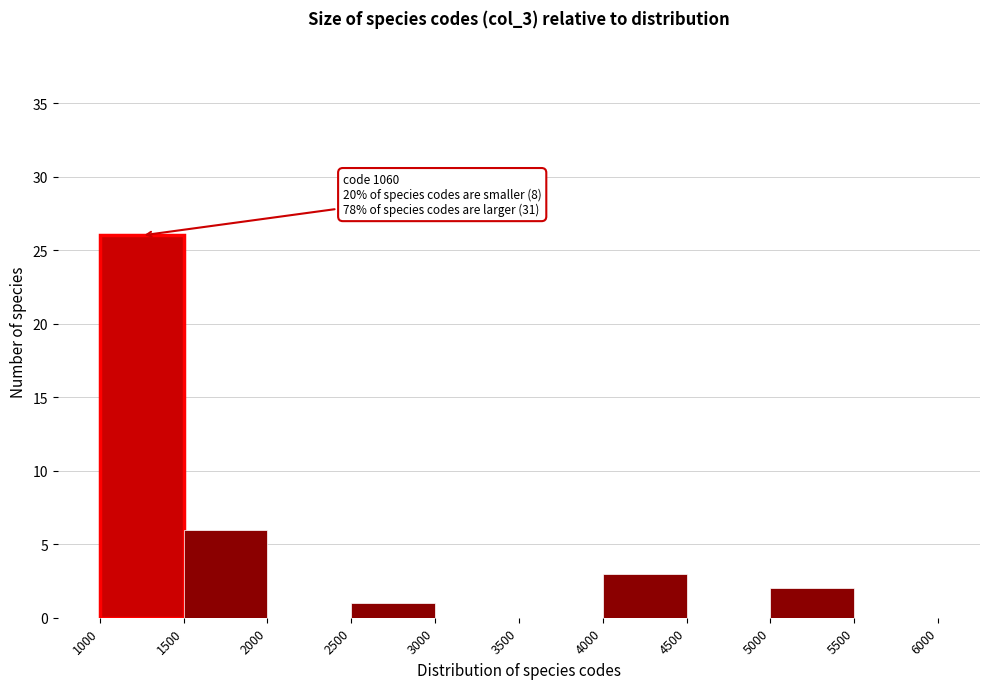

Which range on the x-axis has the tallest bar?

1000 to 1500